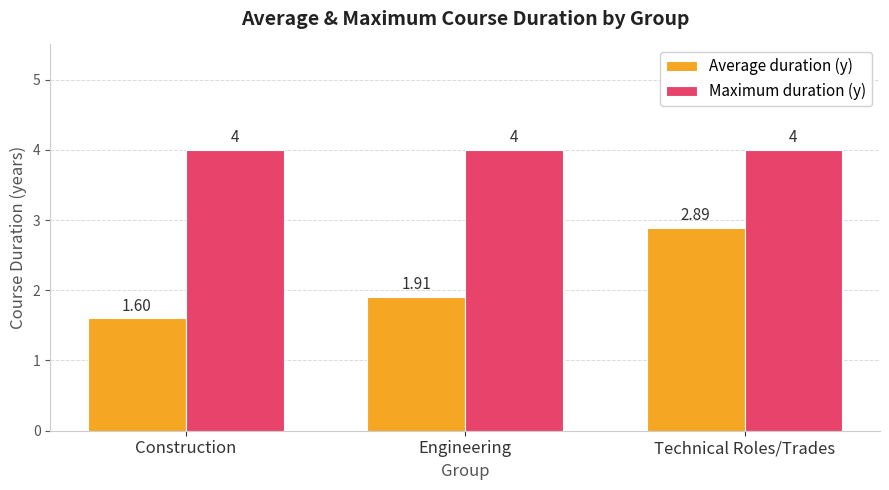

The Maximum duration (y) series shows 4.0 at Engineering. True or false?

True